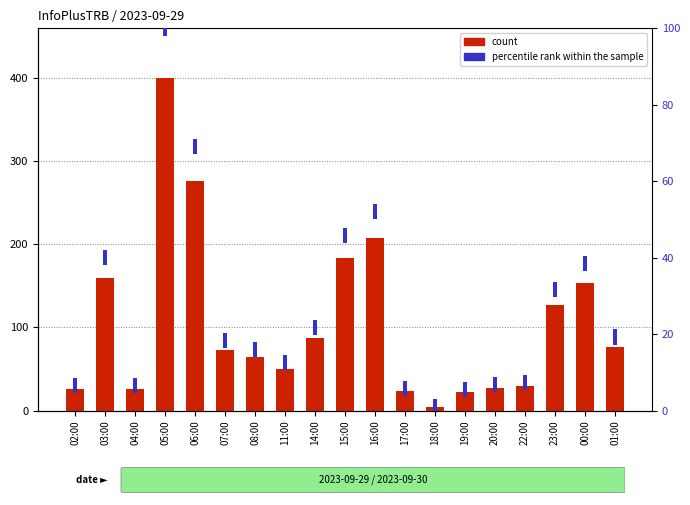

At which category does the chart reach its peak across all series?

05:00